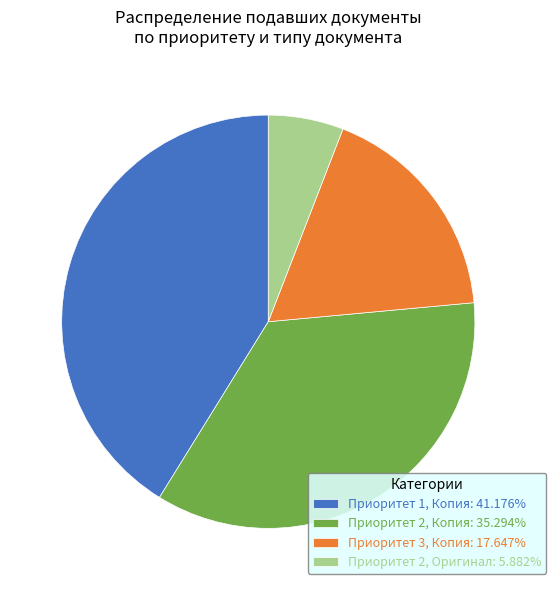

Is Приоритет 2, Копия: 35.294% the majority of the pie?

No